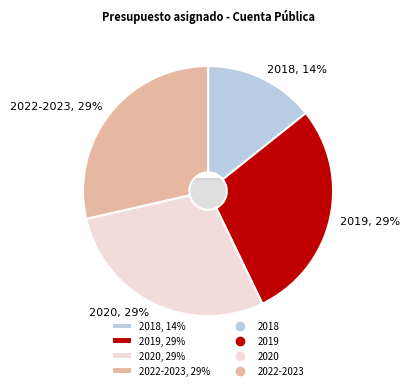

How many segments does this pie chart have?

4